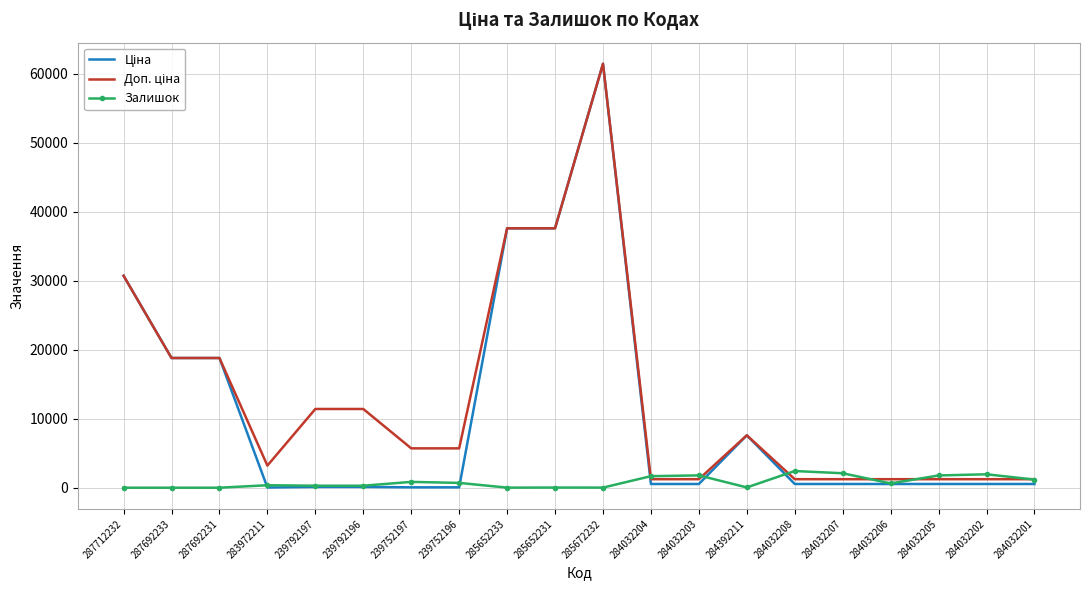

The value of Залишок at 284032202 is 1946.0. True or false?

True